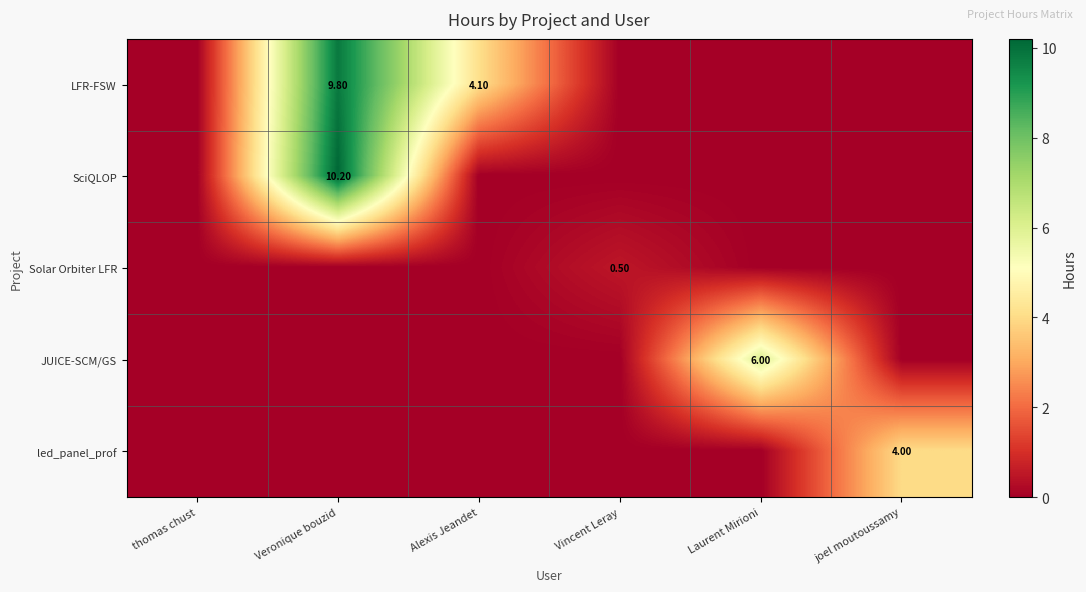

At which category is the sum across all series the highest?

Veronique bouzid